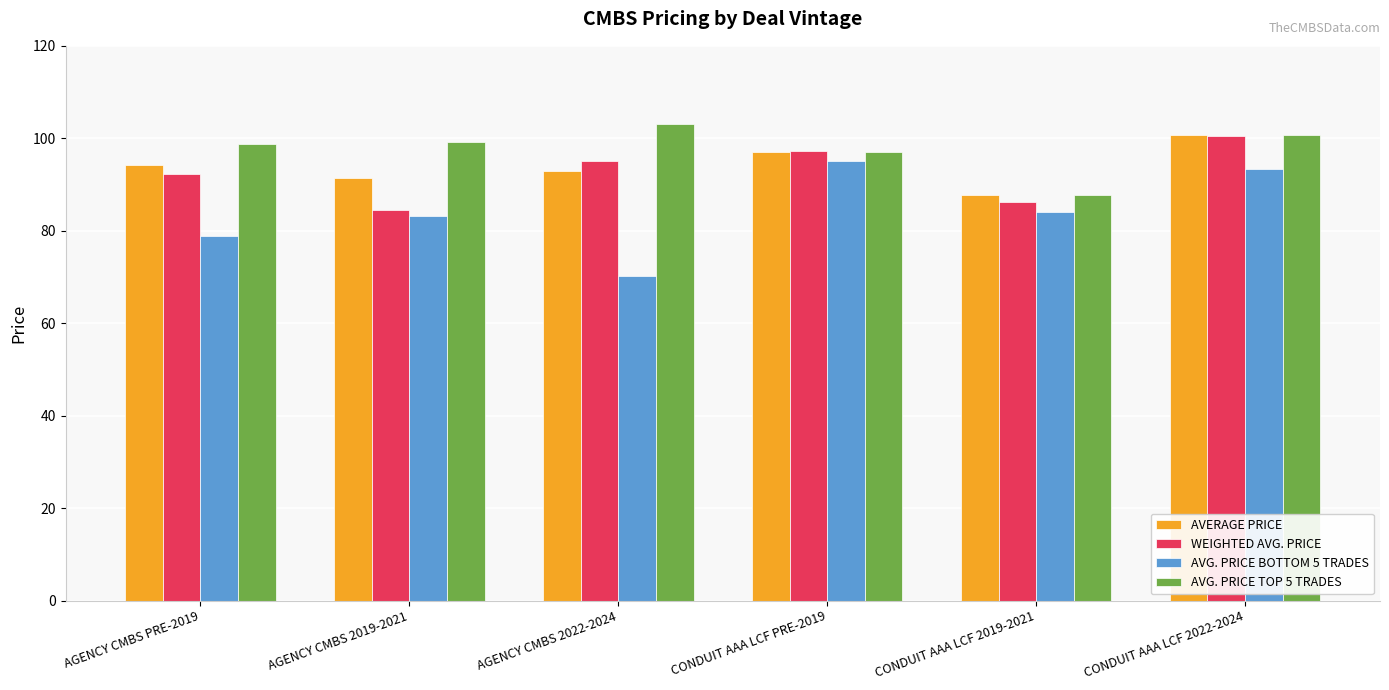

Which series has the largest total across all categories?

AVG. PRICE TOP 5 TRADES